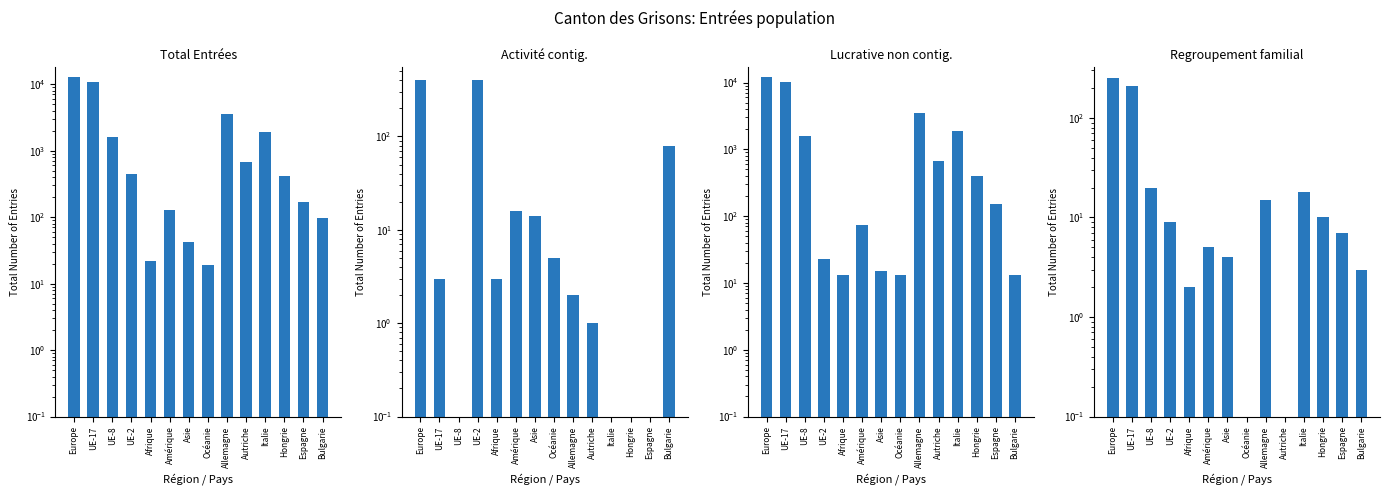

At which label is Total Entrées closest to 6469?

Allemagne